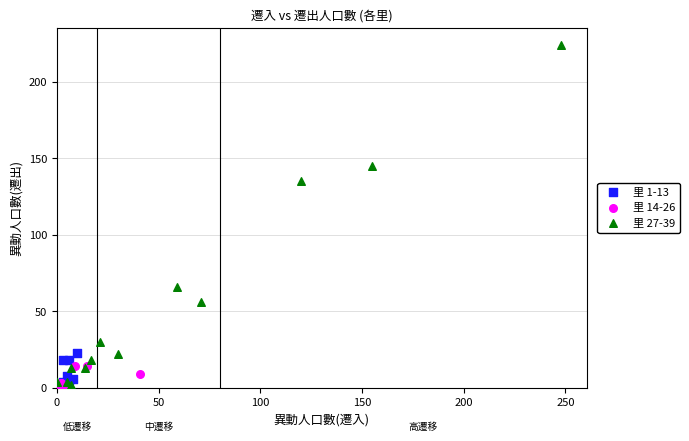

Which series has the widest spread of Y values?

里 27-39